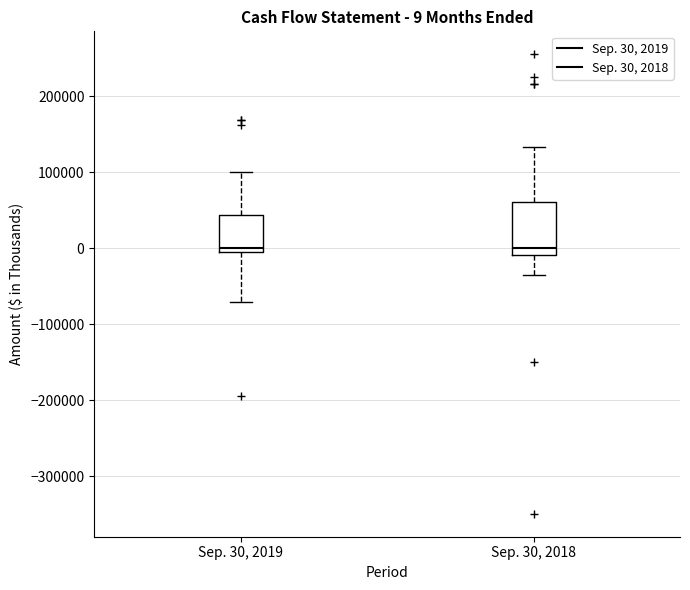

Which box is the tallest, from its lower edge to its upper edge?

Sep. 30, 2018